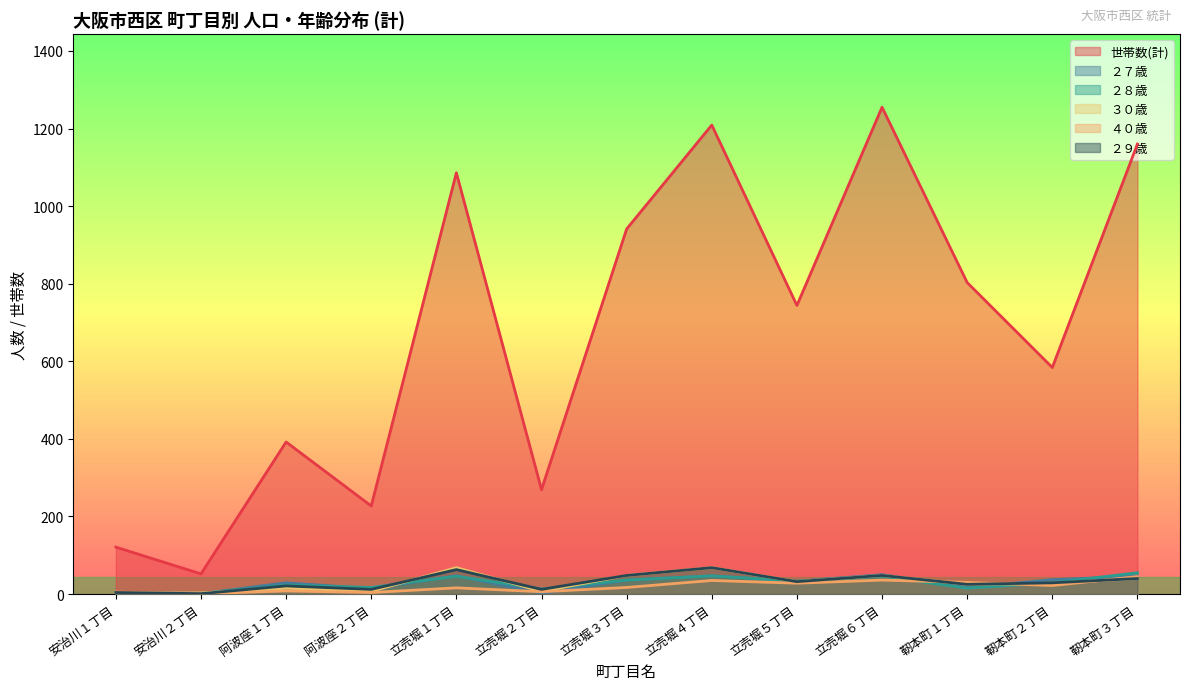

List the labels in order of ２９歳 value, smallest first.

安治川２丁目, 安治川１丁目, 阿波座２丁目, 立売堀２丁目, 阿波座１丁目, 靭本町１丁目, 靭本町２丁目, 立売堀５丁目, 靭本町３丁目, 立売堀３丁目, 立売堀６丁目, 立売堀１丁目, 立売堀４丁目